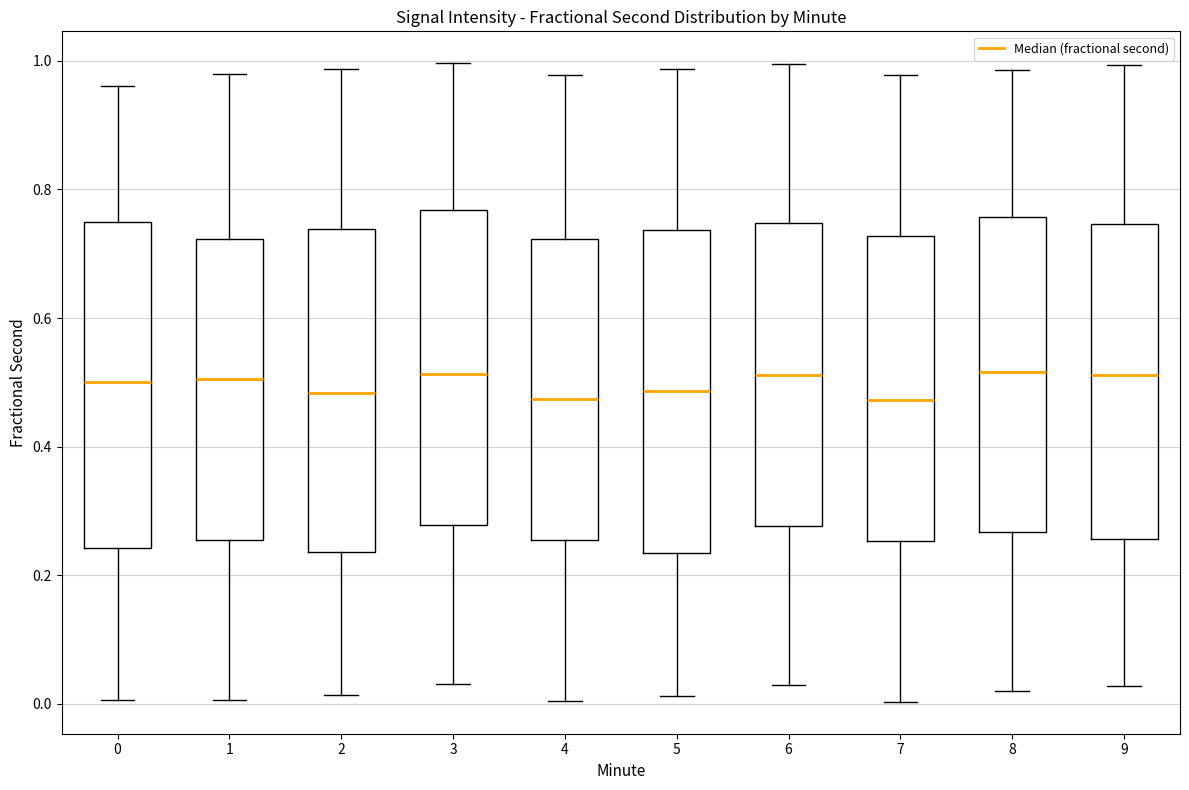

Reading left to right, read every box against the y-axis: the position of its median line, the range the box covers, and the ends of its whiskers. The values are not printed on the chart, so give them approximately, as read against the axis.

0: median 0.50, box 0.24 to 0.74, whiskers 0.00 to 0.96
1: median 0.50, box 0.26 to 0.72, whiskers 0.00 to 0.98
2: median 0.48, box 0.24 to 0.74, whiskers 0.02 to 0.98
3: median 0.52, box 0.28 to 0.76, whiskers 0.04 to 1.00
4: median 0.48, box 0.26 to 0.72, whiskers 0.00 to 0.98
5: median 0.48, box 0.24 to 0.74, whiskers 0.02 to 0.98
6: median 0.52, box 0.28 to 0.74, whiskers 0.02 to 1.00
7: median 0.48, box 0.26 to 0.72, whiskers 0.00 to 0.98
8: median 0.52, box 0.26 to 0.76, whiskers 0.02 to 0.98
9: median 0.52, box 0.26 to 0.74, whiskers 0.02 to 1.00